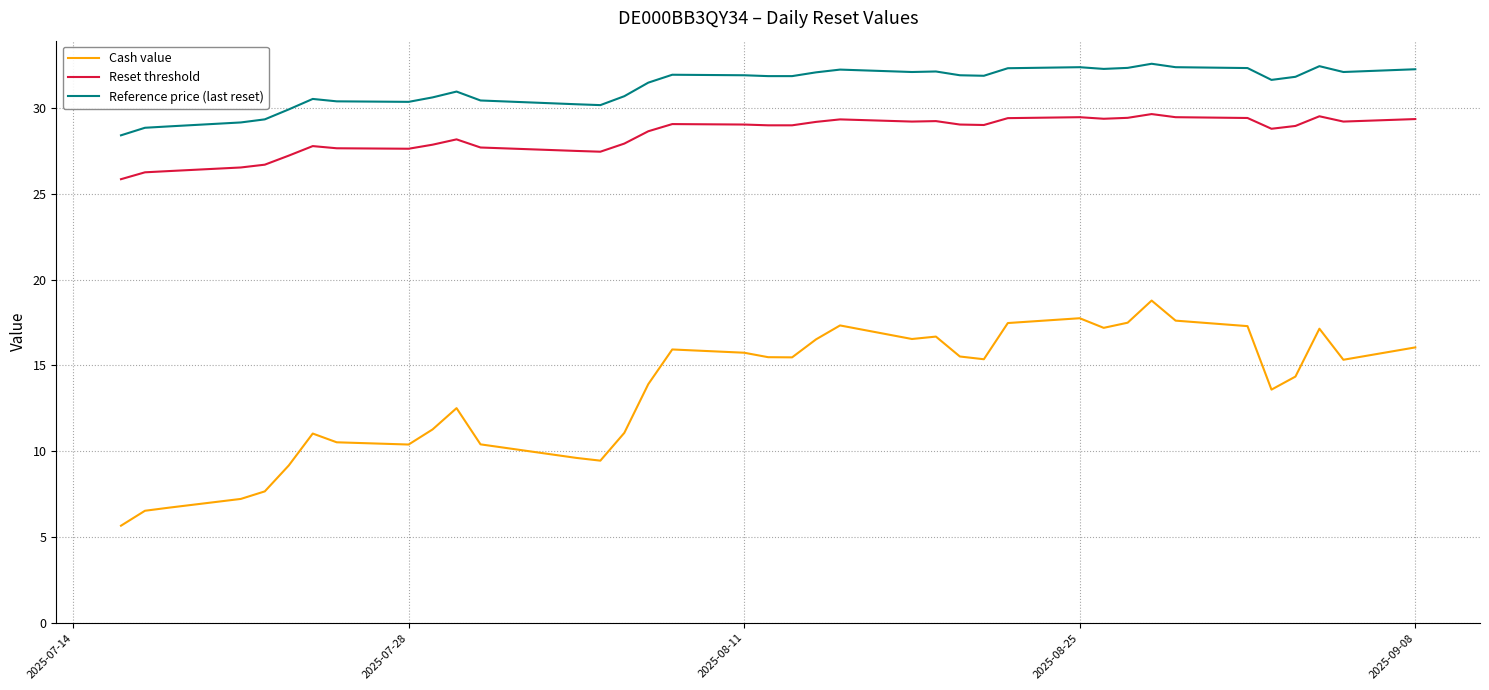

Which series has the largest range (max minus min)?

Cash value